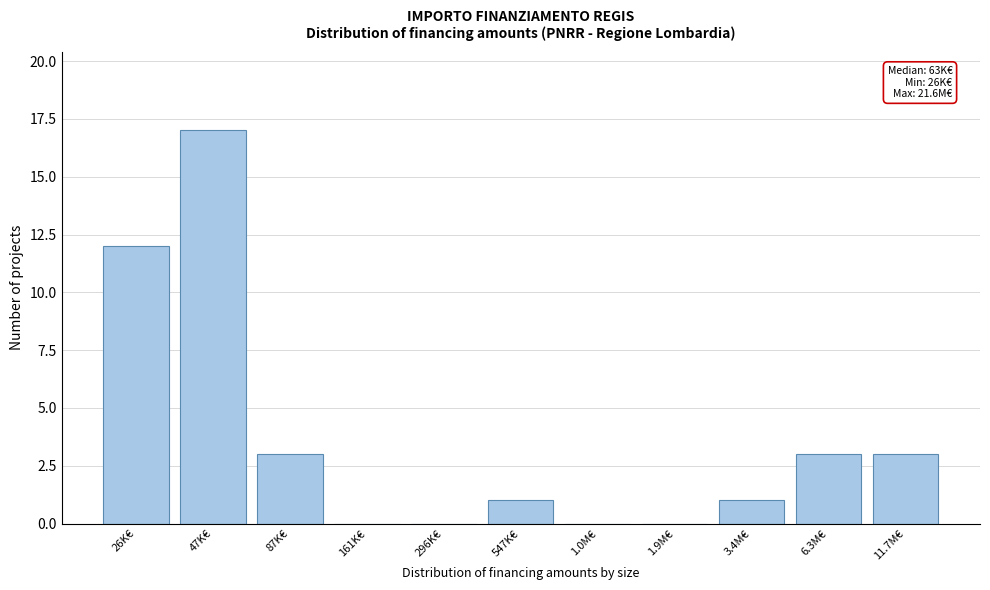

Reading right to left, transcribe all the data shown in this chart.

11.7M€=3	6.3M€=3	3.4M€=1	1.9M€=0	1.0M€=0	547K€=1	296K€=0	161K€=0	87K€=3	47K€=17	26K€=12